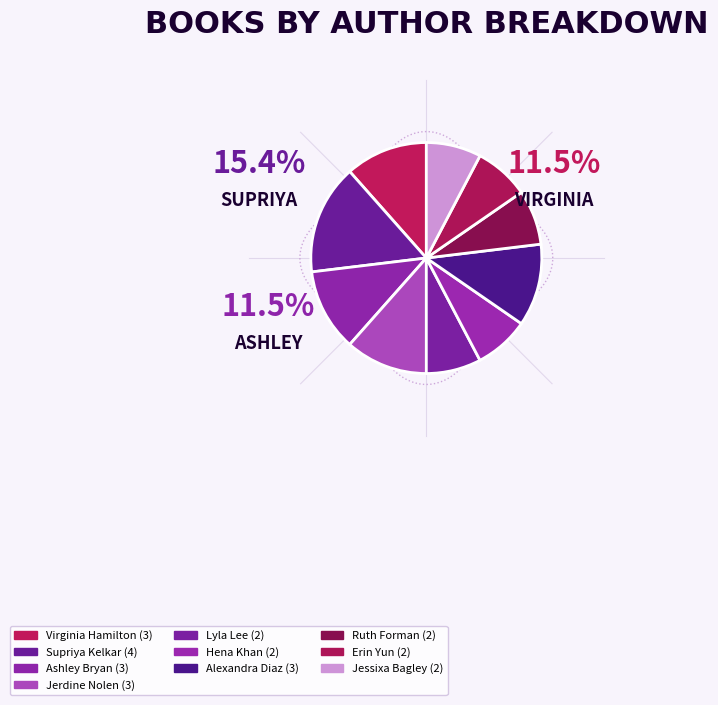

What is the largest slice in the pie chart?

Supriya Kelkar